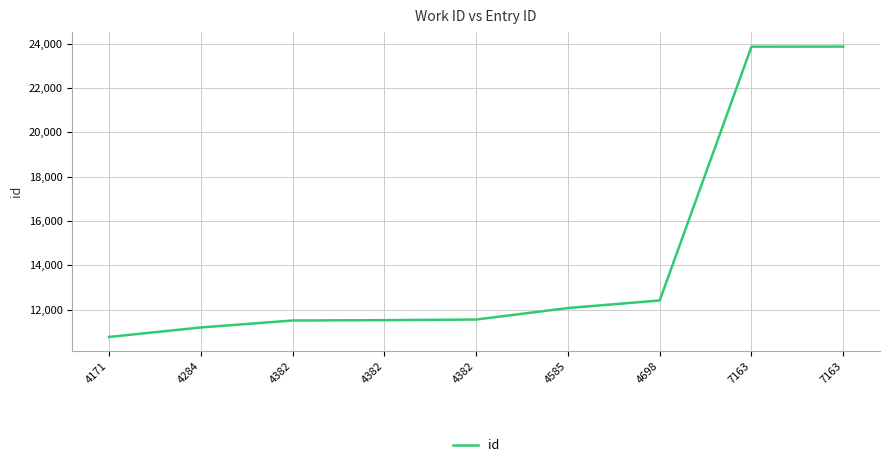

Reading left to right, extract all data points from this chart.

4171=10776	4284=11203	4382=11517	4382=11533	4382=11561	4585=12079	4698=12420	7163=23860	7163=23863